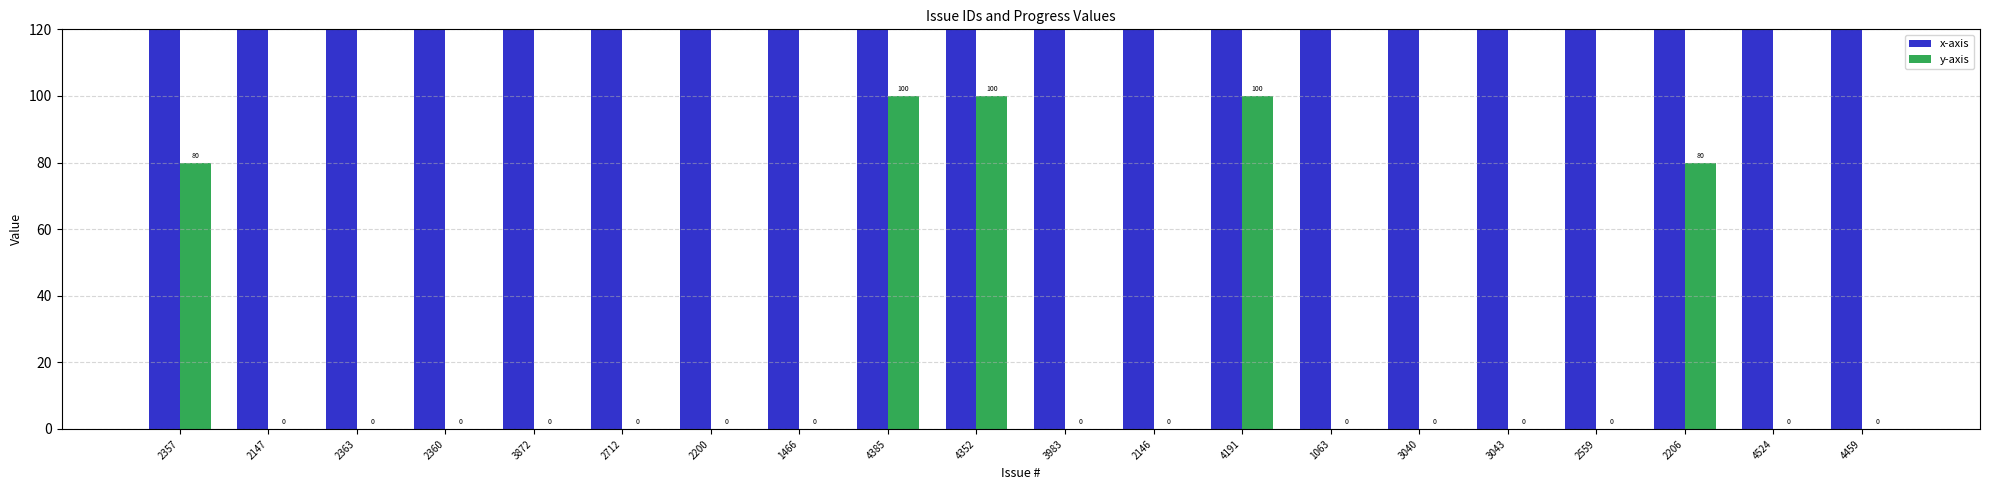

Which series changed the most between 4352 and 4524?

x-axis